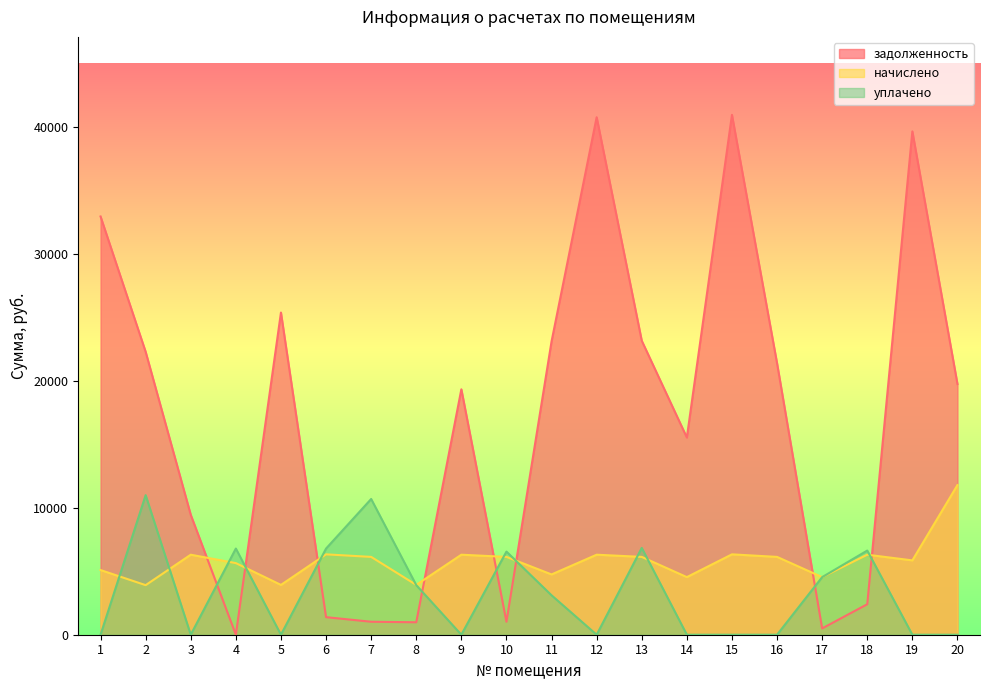

What is the value of the уплачено point at the 11th from the left?

3107.9